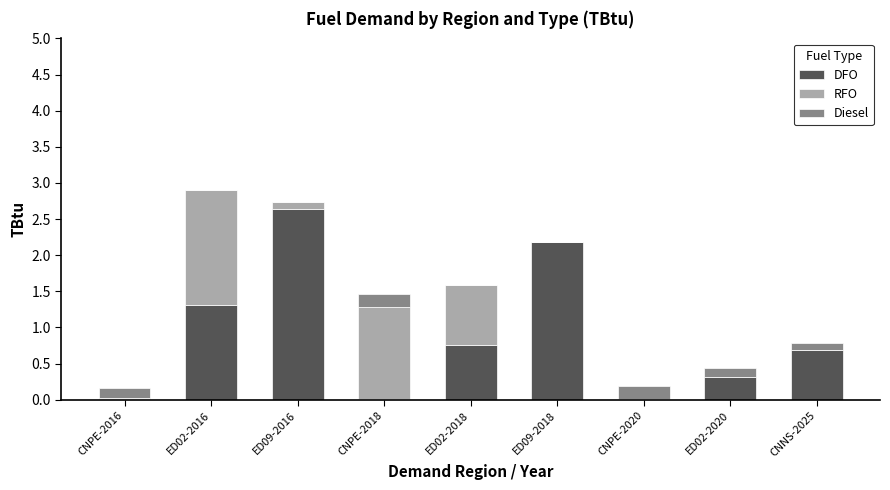

What is the total value across all series at ED02-2020?

0.4